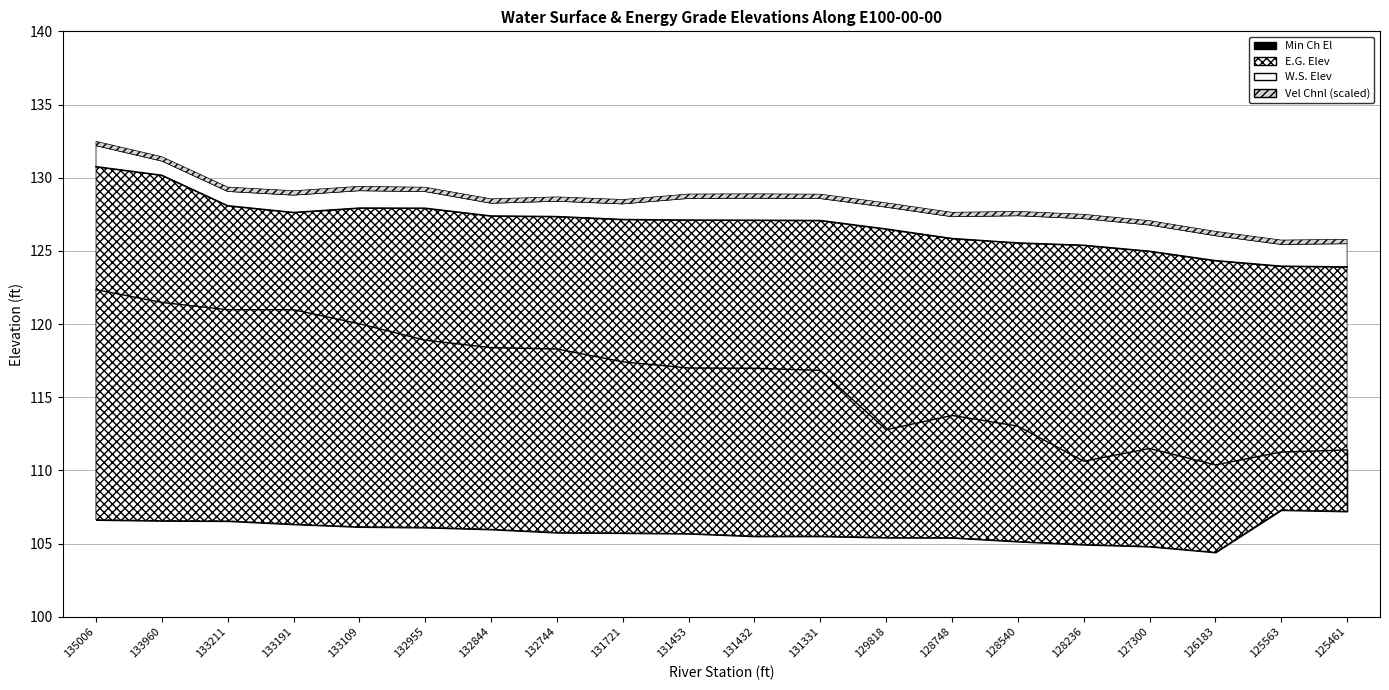

Reading left to right, what are all the values shown in this chart?

W.S. Elev: 130.8	130.2	128.1	127.6	127.9	127.9	127.4	127.3	127.1	127.1	127.1	127.1	126.5	125.8	125.5	125.4	125.0	124.3	124.0	123.9
E.G. Elev: 106.6	106.6	106.5	106.3	106.2	106.1	106.0	105.8	105.7	105.7	105.5	105.5	105.4	105.4	105.2	104.9	104.8	104.4	107.3	107.2
Min Ch El: 122.3	121.5	121.0	121.0	120.0	118.9	118.4	118.3	117.4	117.0	117.0	116.8	112.8	113.8	113.0	110.6	111.5	110.4	111.3	111.4